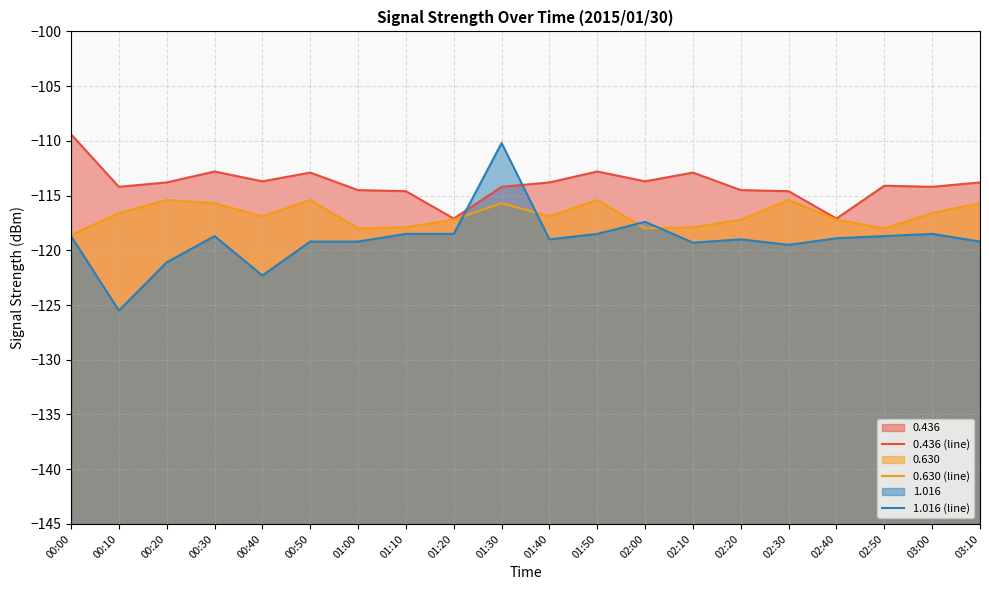

What are all the series names shown in the legend?

0.436 (line), 0.630 (line), 1.016 (line)